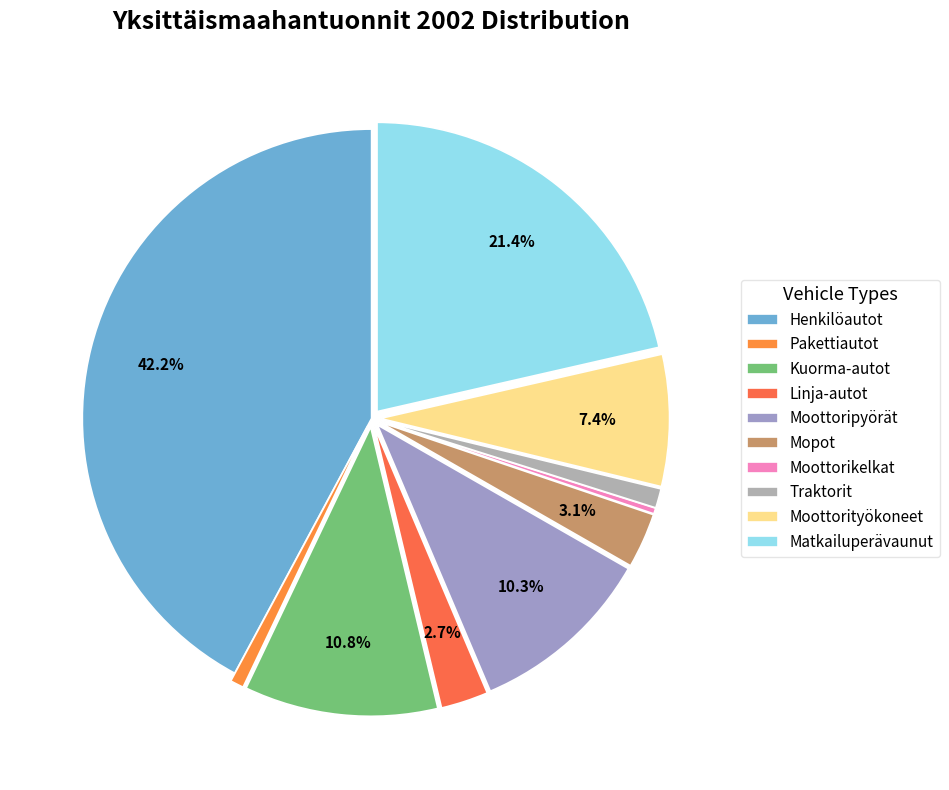

To the nearest percent, what portion does Moottorityökoneet represent?

7%